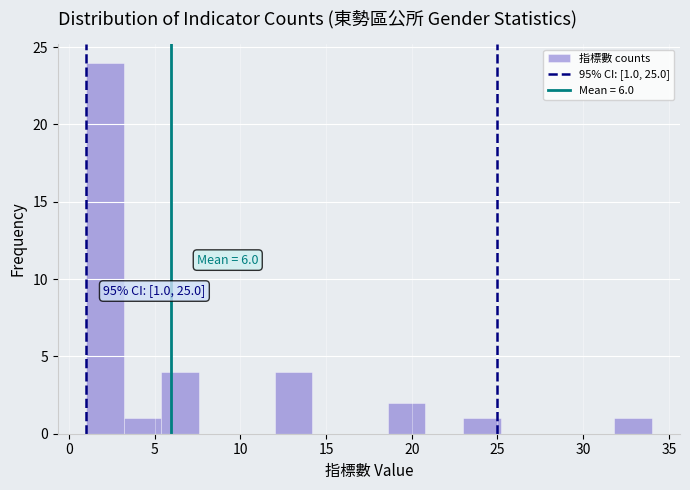

Over which range of the x-axis is the bar tallest?

1.0 to 3.2